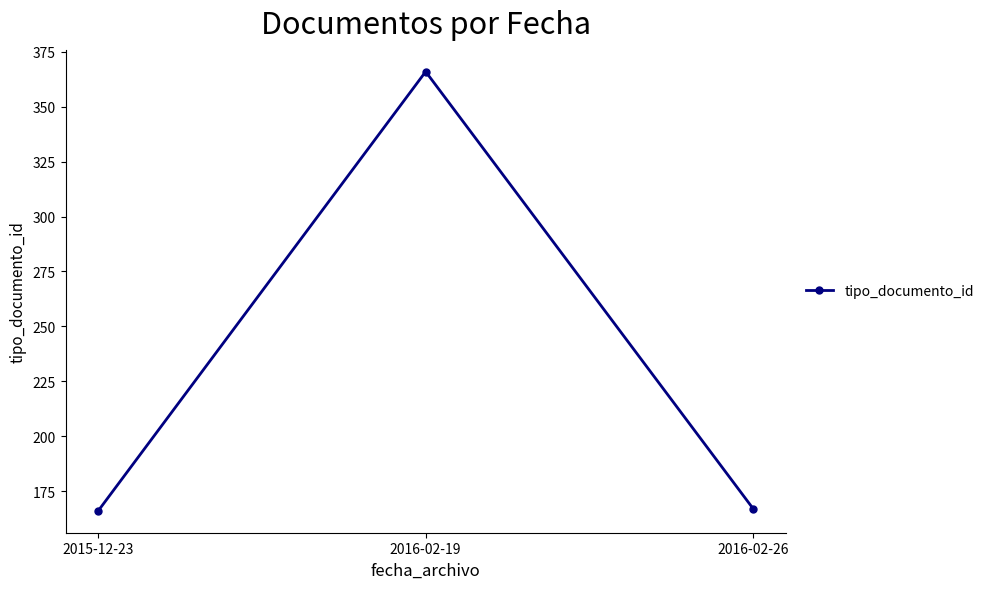

The chart shows a value of 166 at 2015-12-23. True or false?

True